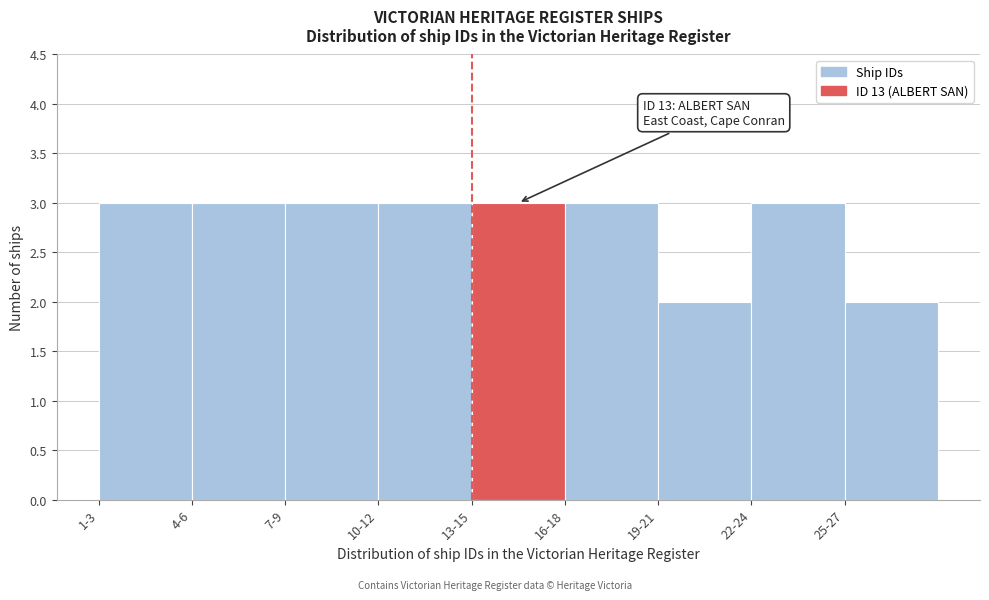

Reading left to right, list all the values displayed in this chart.

1-3=3	4-6=3	7-9=3	10-12=3	13-15=3	16-18=3	19-21=2	22-24=3	25-27=2